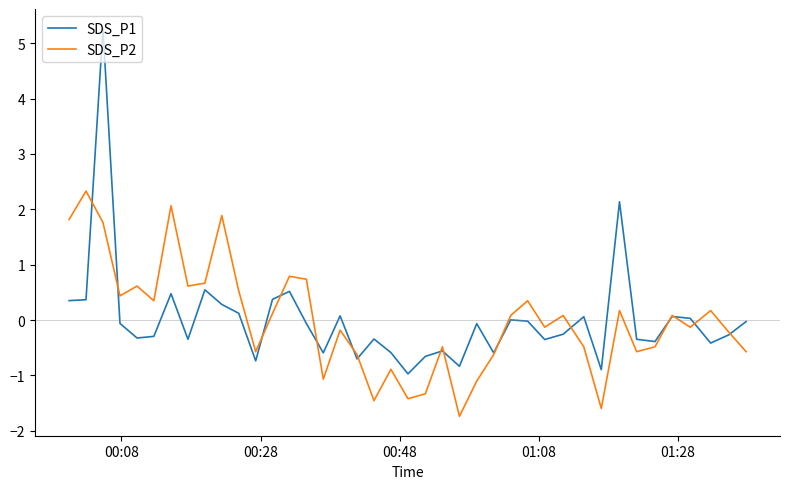

List the series in order of their peak value, lowest first.

SDS_P2, SDS_P1